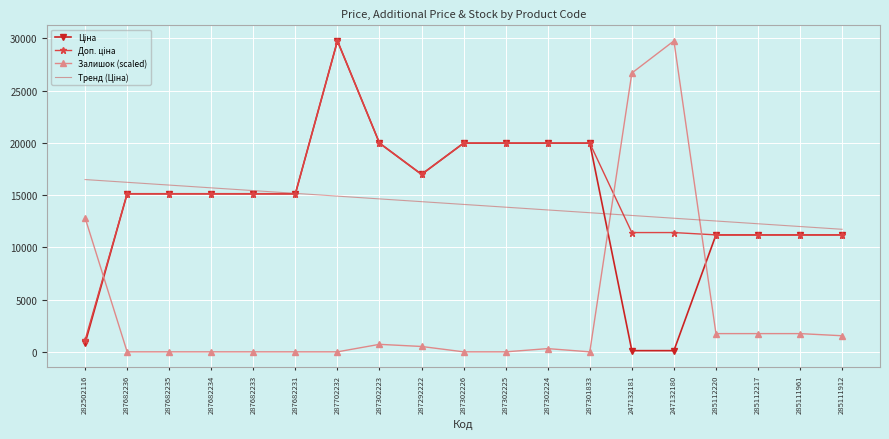

At which category is the sum across all series the highest?

287702232